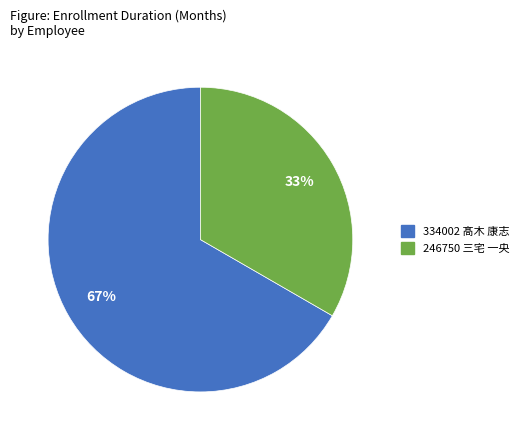

Does any single category account for the majority?

Yes